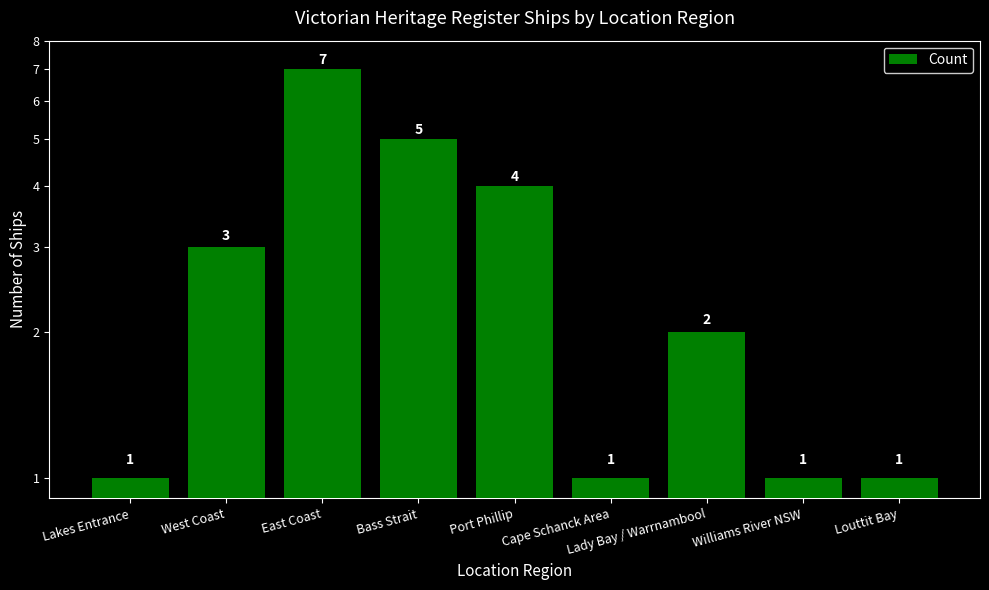

How many bars are there in total?

9